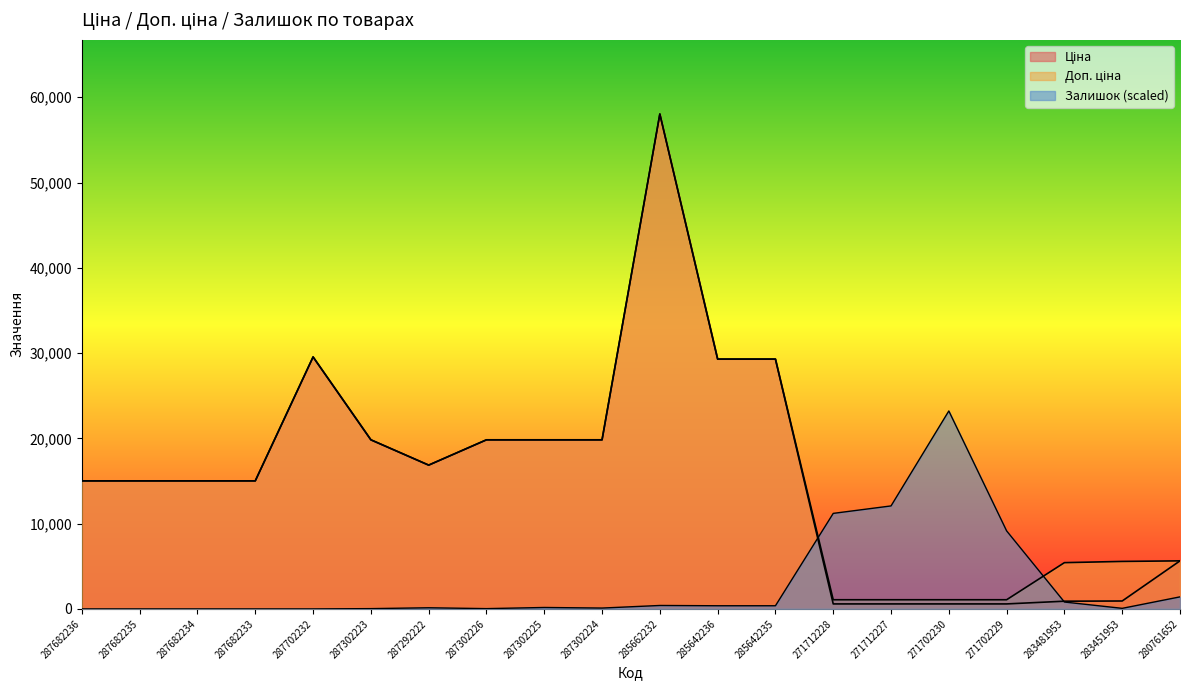

What is the sum of the Доп. ціна values at 271712228 and 287682236?

16093.7